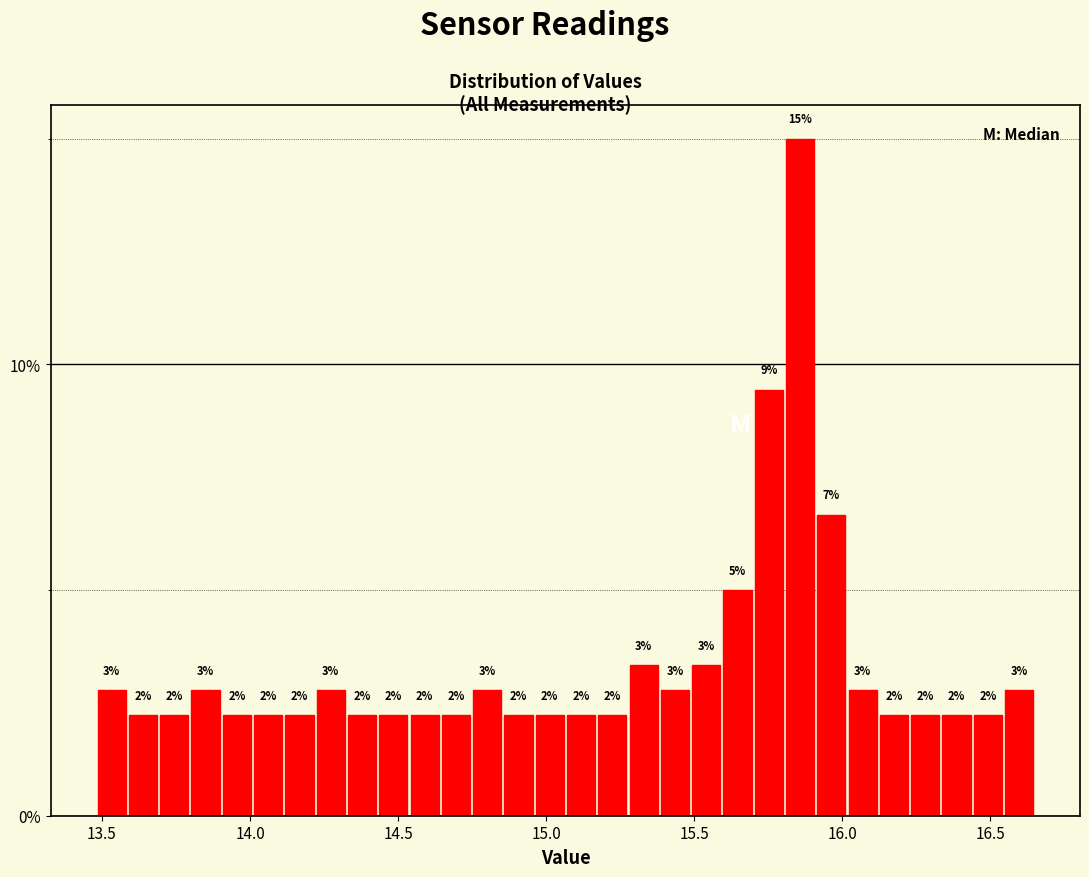

Around what value on the x-axis is the tallest bar? Give the approximate position of its centre, as read against the axis.

15.85